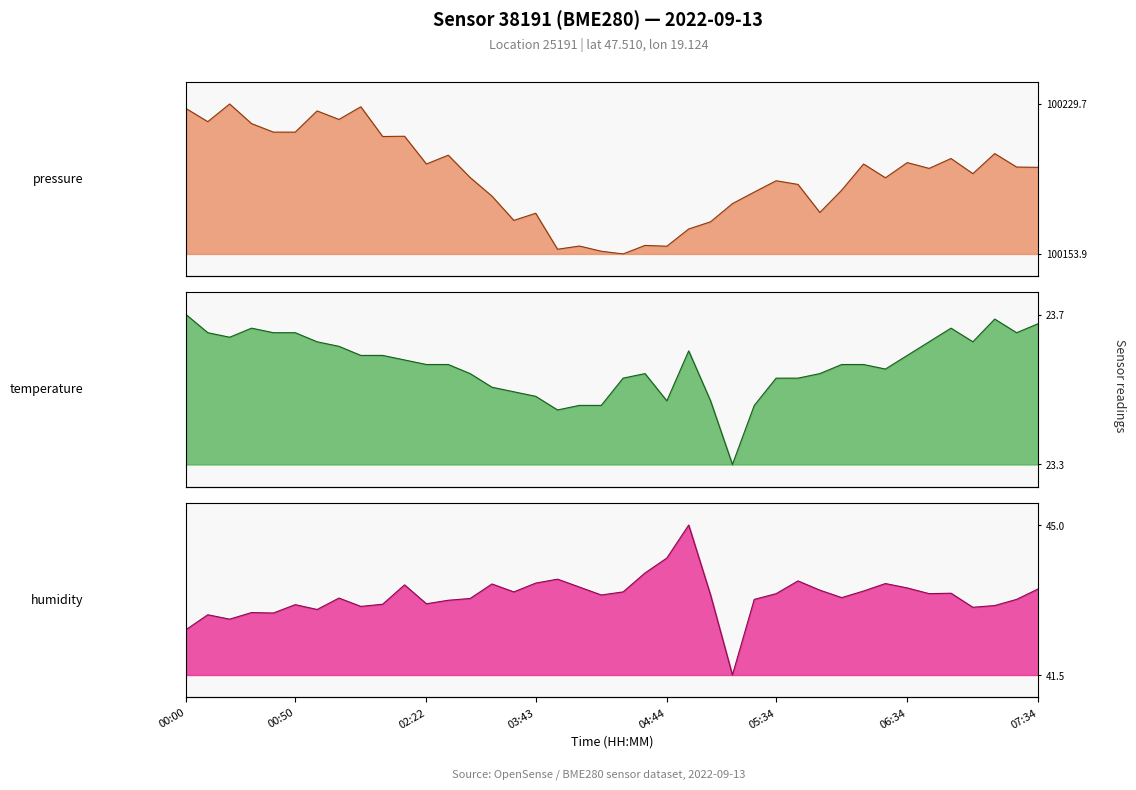

List the series in order of their peak value, highest first.

pressure line, humidity line, temperature line